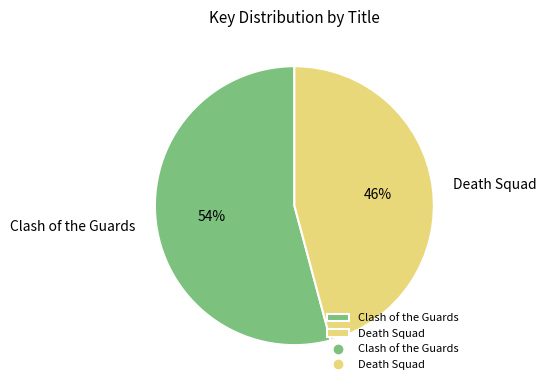

To the nearest percent, what portion does Clash of the Guards represent?

54%